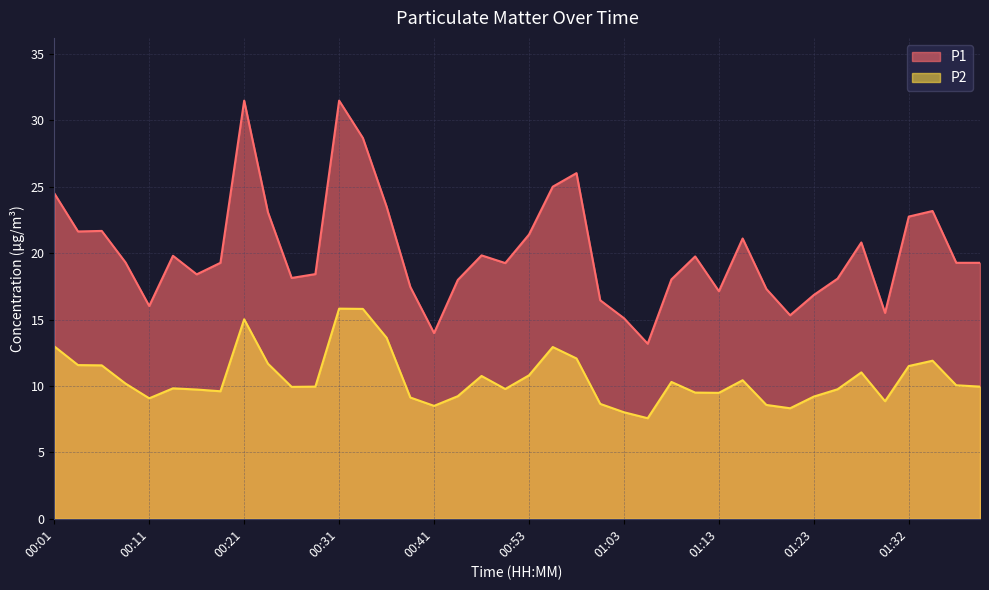

Reading left to right, extract all data points from this chart.

P1: 00:01=24.5	00:04=21.6	00:06=21.7	00:09=19.3	00:11=16.0	00:14=19.8	00:16=18.4	00:19=19.3	00:21=31.5	00:23=23.1	00:26=18.1	00:28=18.4	00:31=31.5	00:33=28.7	00:36=23.5	00:38=17.4	00:41=14.0	00:43=18.0	00:48=19.8	00:51=19.2	00:53=21.4	00:55=25.0	00:58=26.0	01:00=16.4	01:03=15.1	01:05=13.2	01:08=18.0	01:10=19.8	01:13=17.1	01:15=21.1	01:17=17.3	01:20=15.3	01:23=16.9	01:25=18.1	01:27=20.8	01:30=15.5	01:32=22.8	01:35=23.2	01:37=19.3	01:40=19.3
P2: 00:01=13.0	00:04=11.6	00:06=11.6	00:09=10.2	00:11=9.1	00:14=9.8	00:16=9.7	00:19=9.6	00:21=15.0	00:23=11.7	00:26=9.9	00:28=9.9	00:31=15.8	00:33=15.8	00:36=13.6	00:38=9.1	00:41=8.5	00:43=9.2	00:48=10.8	00:51=9.8	00:53=10.8	00:55=12.9	00:58=12.1	01:00=8.7	01:03=8.0	01:05=7.6	01:08=10.3	01:10=9.5	01:13=9.5	01:15=10.4	01:17=8.6	01:20=8.3	01:23=9.2	01:25=9.8	01:27=11.0	01:30=8.8	01:32=11.5	01:35=11.9	01:37=10.1	01:40=9.9